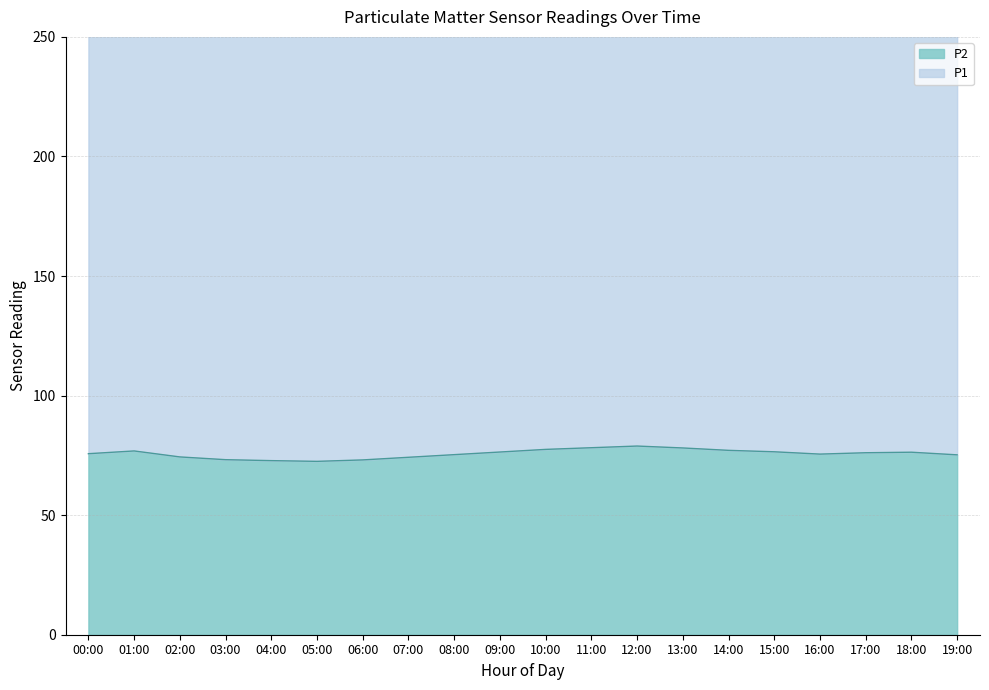

True or false: P1 and P2 intersect in this chart.

False